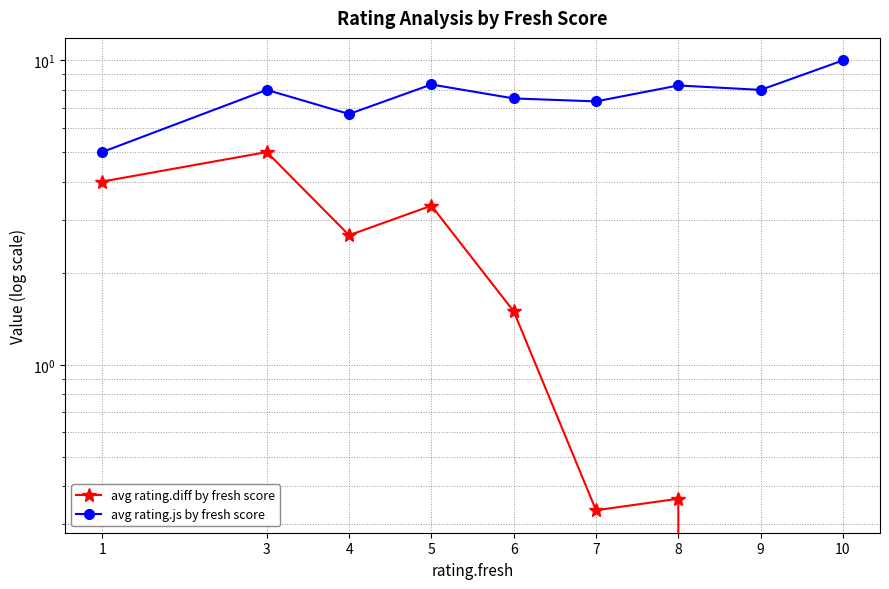

True or false: avg rating.diff by fresh score and avg rating.js by fresh score cross at least once.

False